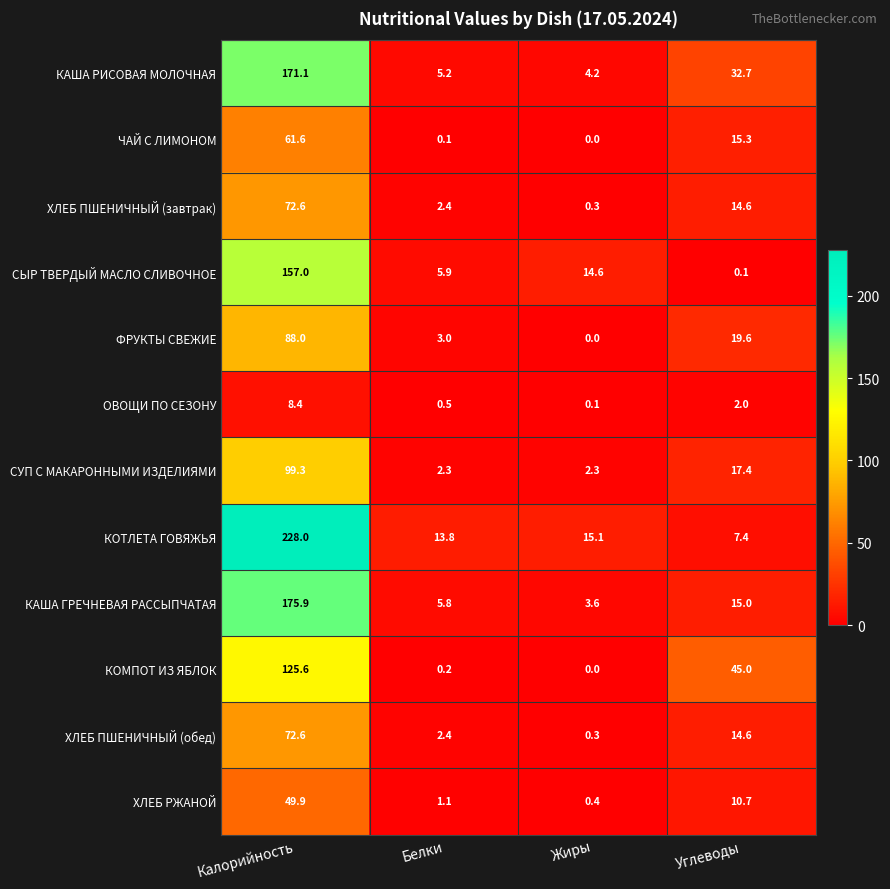

Which series has the largest total across all categories?

КОТЛЕТА ГОВЯЖЬЯ